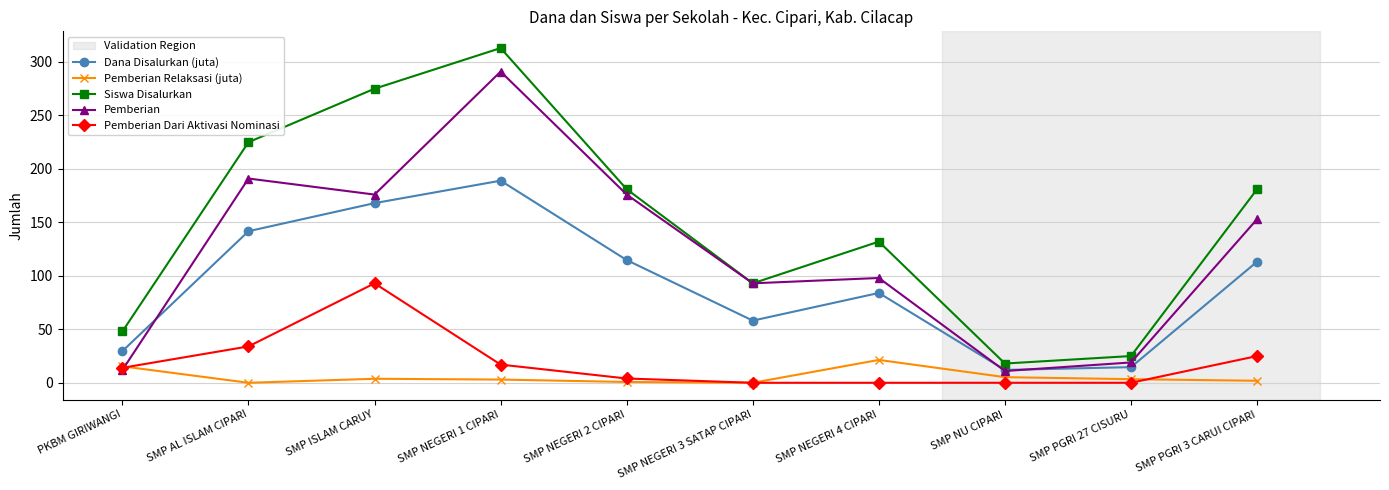

What is the sum of the Pemberian values at SMP PGRI 3 CARUI CIPARI and SMP NU CIPARI?

164.0